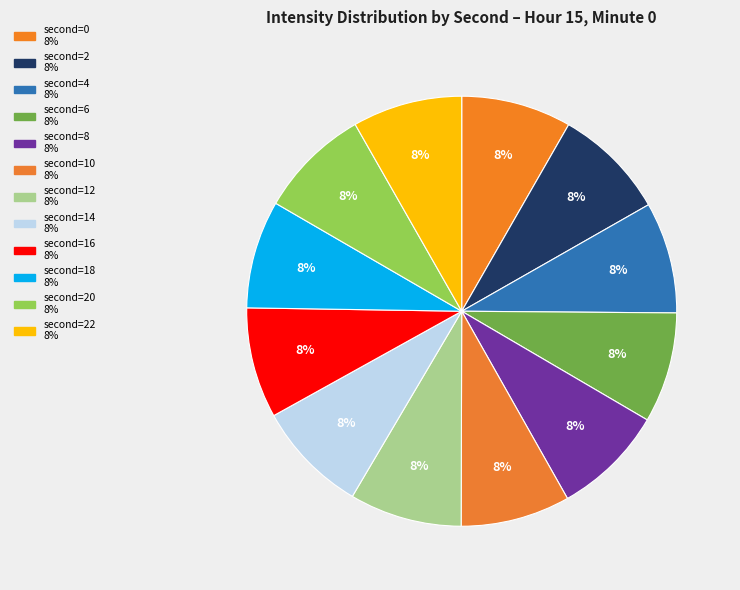

How many segments does this pie chart have?

12